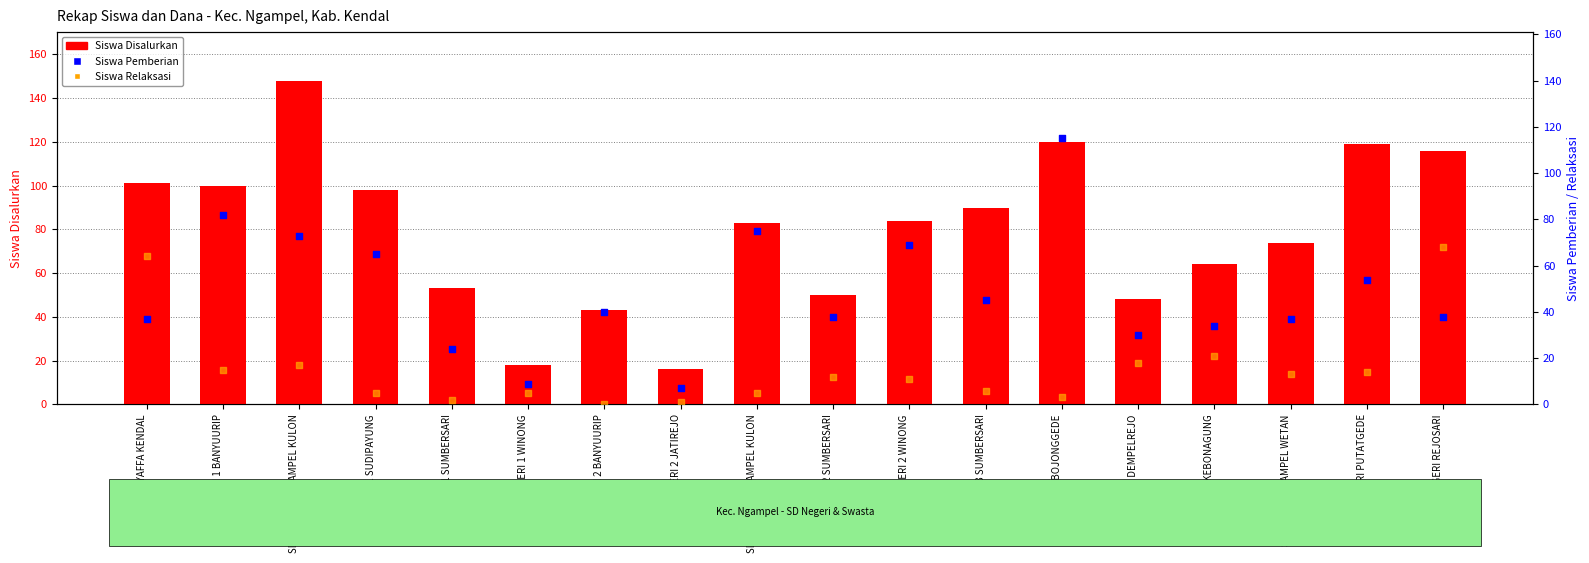

Is the value of Siswa Pemberian at SD NEGERI 1 SUMBERSARI greater than the value of Siswa Relaksasi at SD AL MUSYAFFA KENDAL?

No